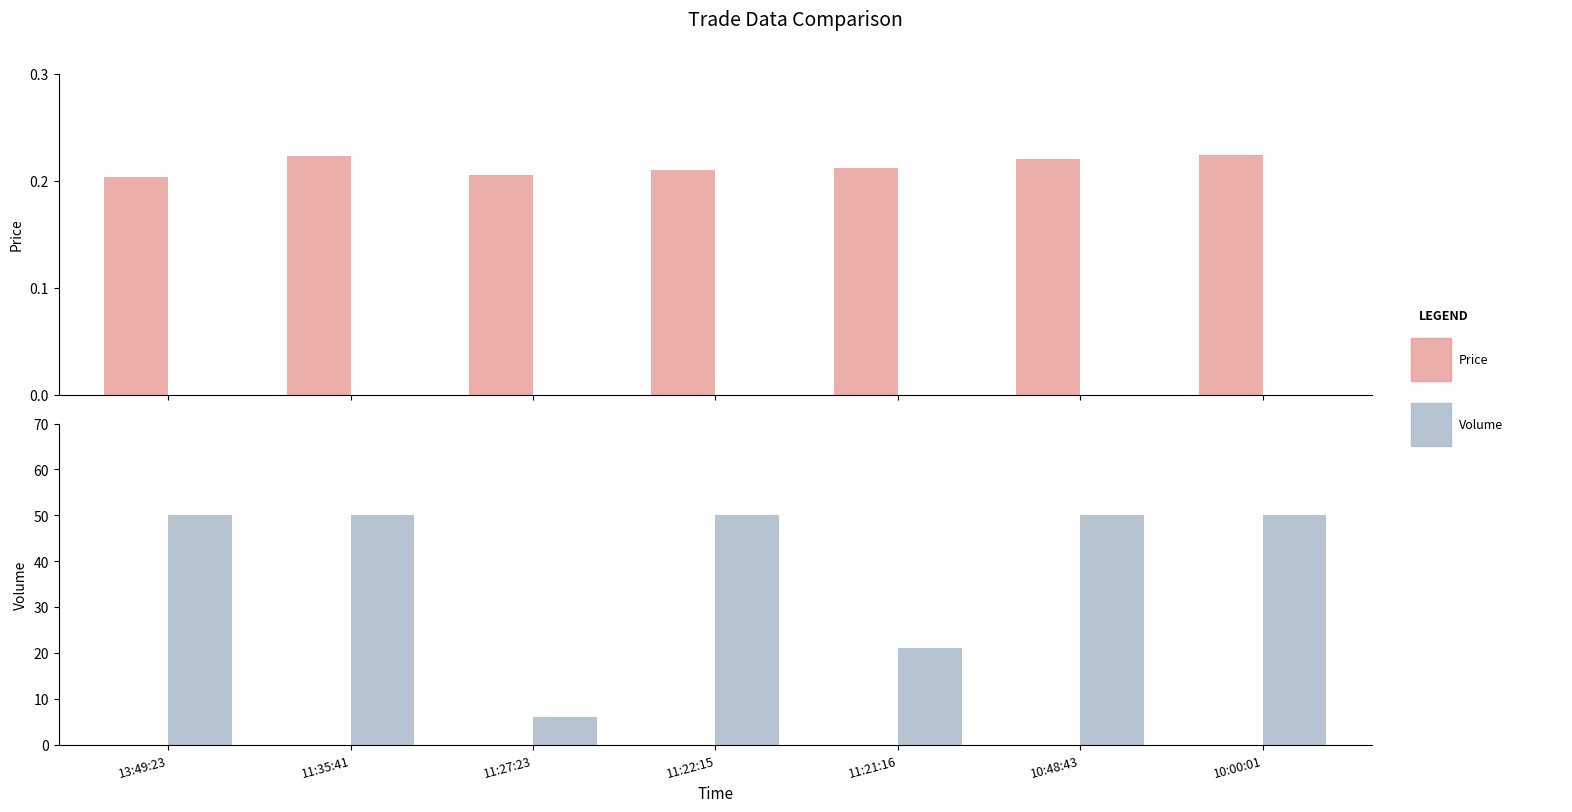

Which series has the largest range (max minus min)?

Volume